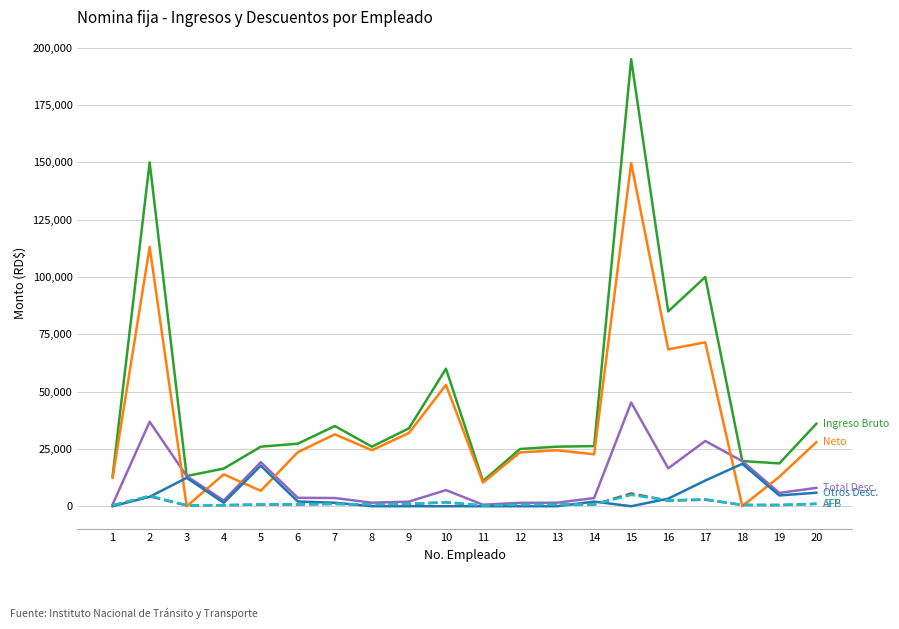

At which category is the sum across all series the highest?

15